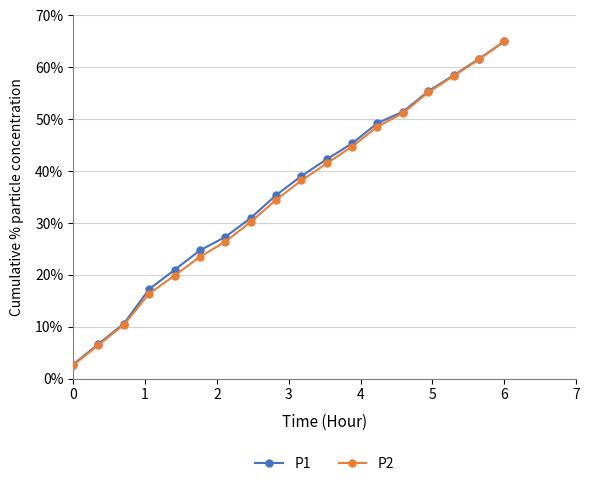

Reading left to right, what are all the values shown in this chart?

P1: 2.7	6.7	10.6	17.2	20.9	24.7	27.3	30.9	35.4	39.0	42.3	45.3	49.2	51.4	55.4	58.5	61.6	65.0
P2: 2.6	6.5	10.4	16.4	19.8	23.5	26.4	30.2	34.4	38.2	41.5	44.7	48.6	51.2	55.2	58.3	61.5	65.0